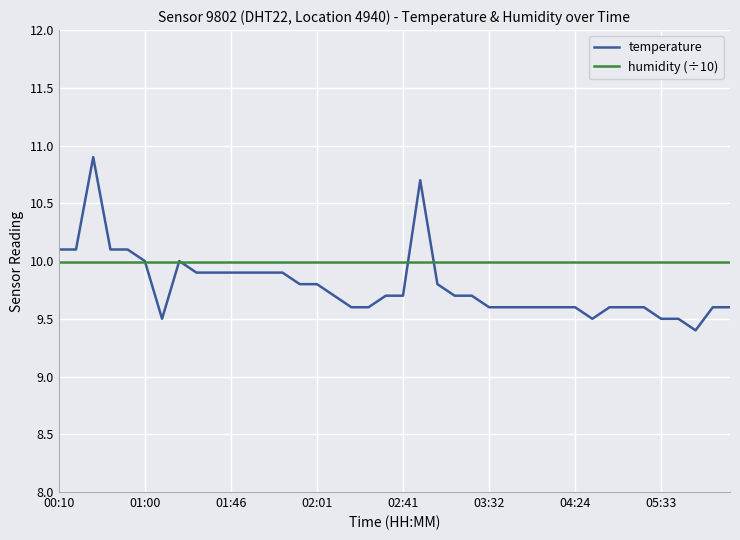

List the series in order of their overall mean, lowest first.

temperature, humidity (÷10)